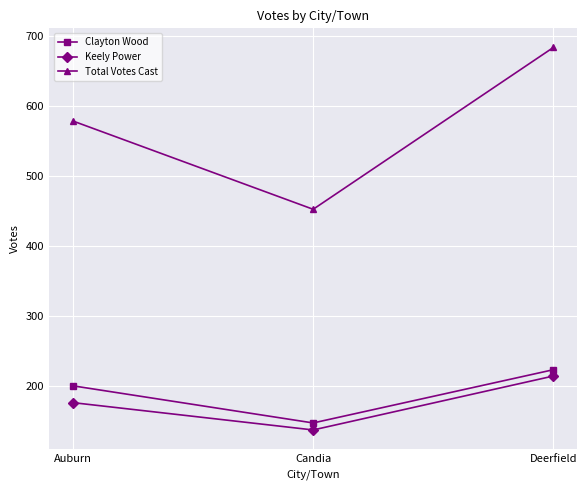

Is this an area chart (filled region under the line)?

No